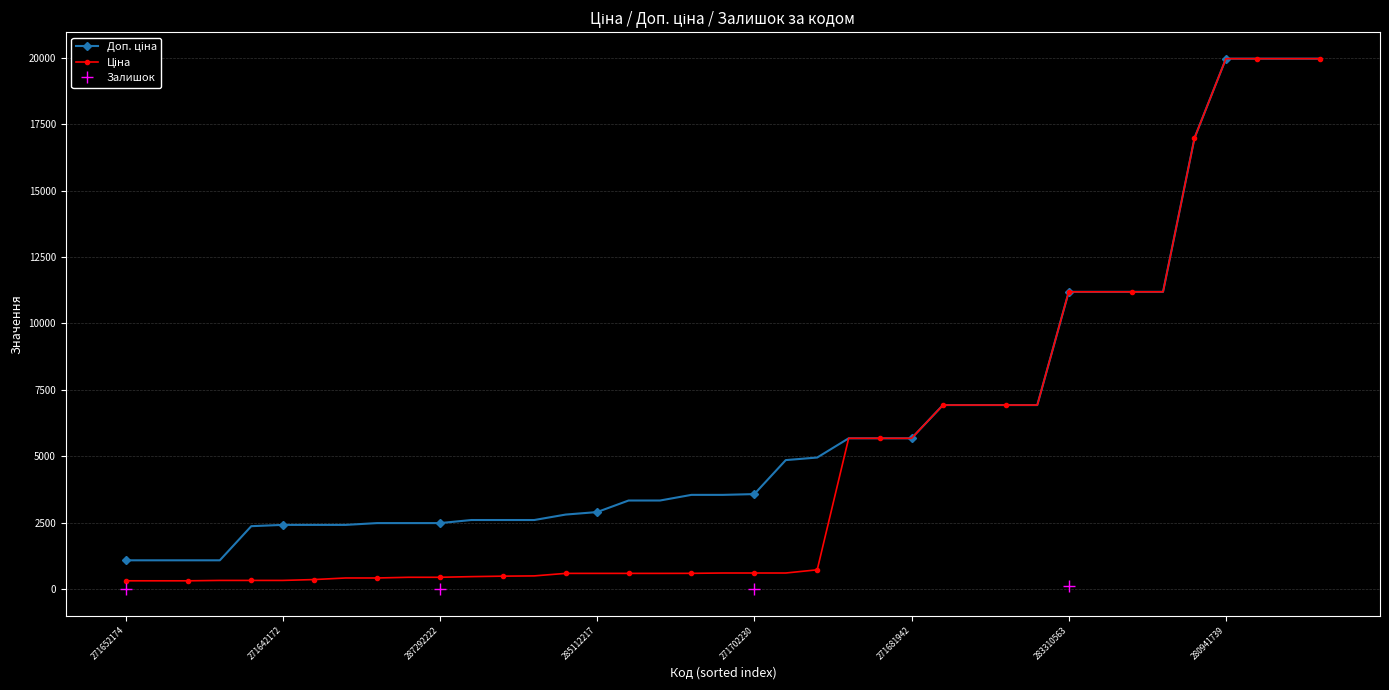

What is the greatest value displayed?

19964.2